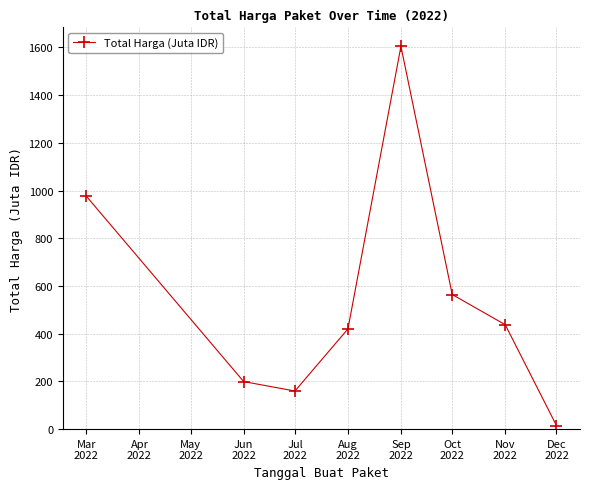

How many values are below 437?

4